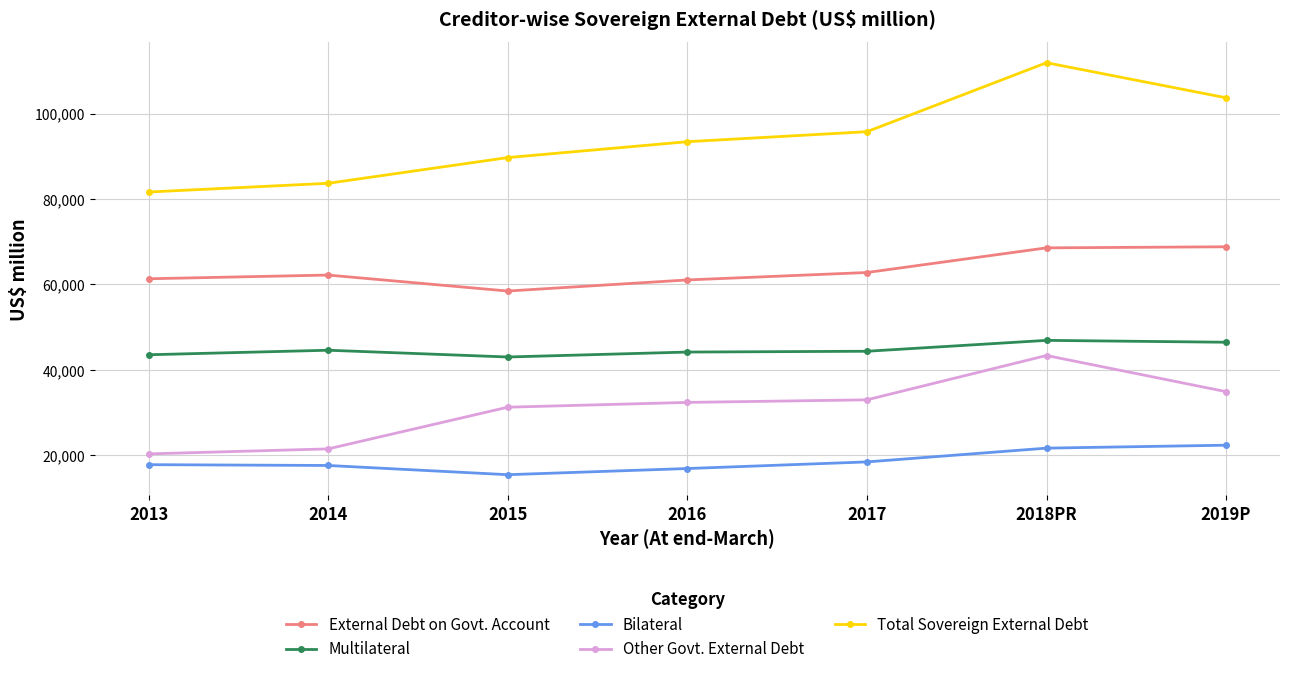

True or false: Other Govt. External Debt has more than 2 interior local peaks.

False